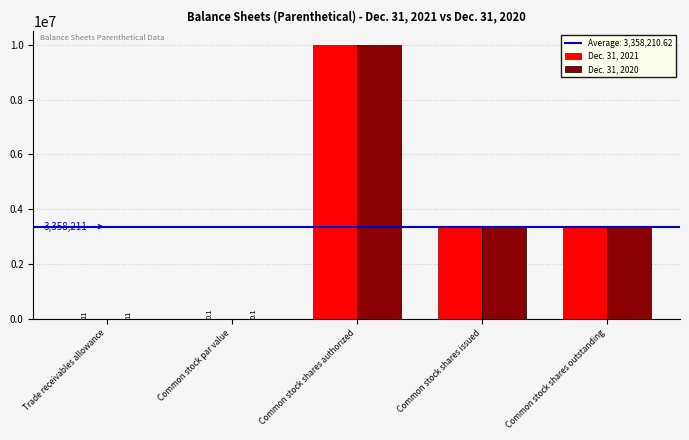

What is the approximate value of Dec. 31, 2020 at Common stock par value?

0.1